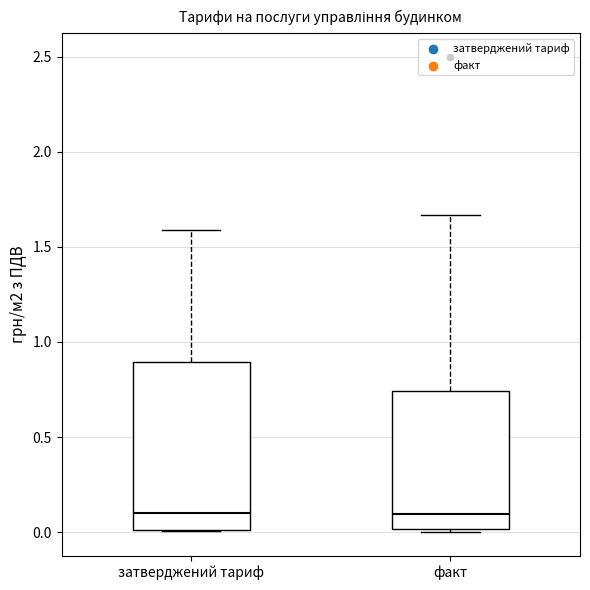

Which box is the tallest, from its lower edge to its upper edge?

затверджений тариф